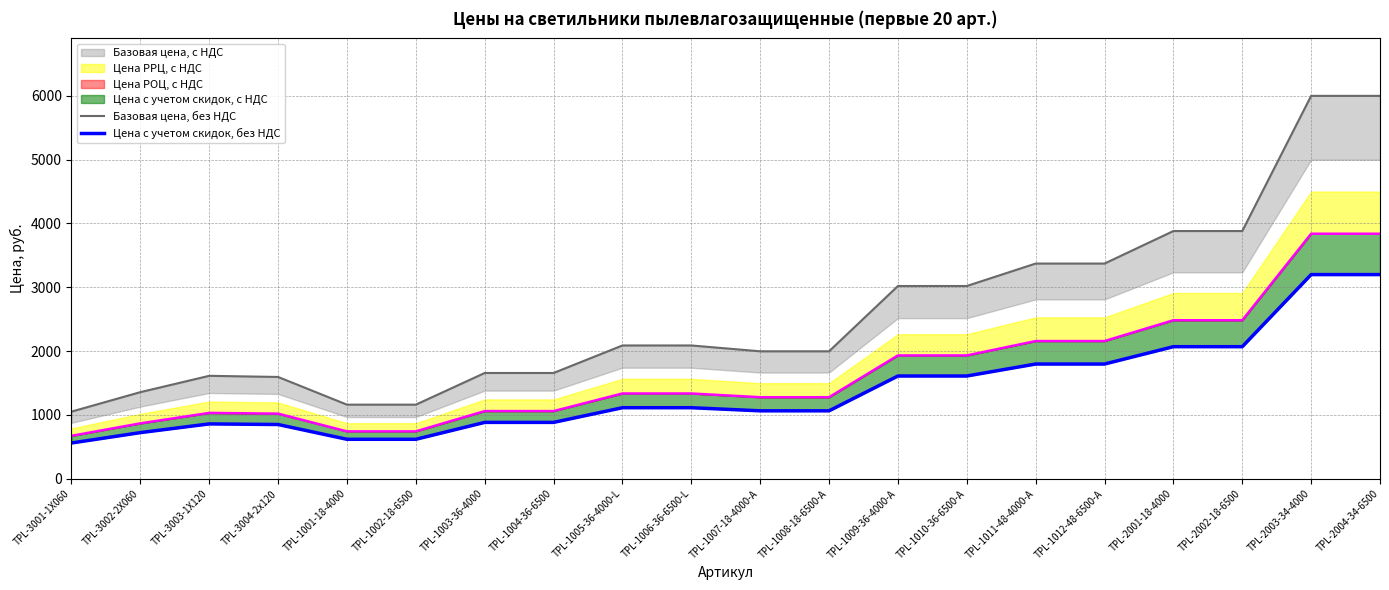

How many data points does each series have?

20